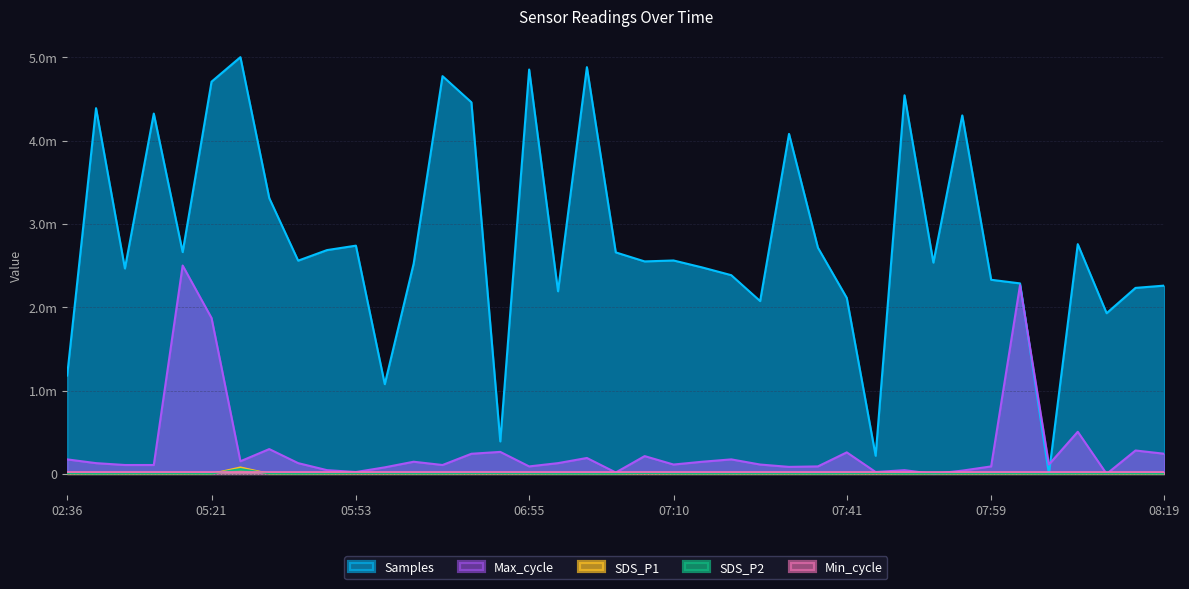

How many times do SDS_P1 and SDS_P2 cross each other?

2